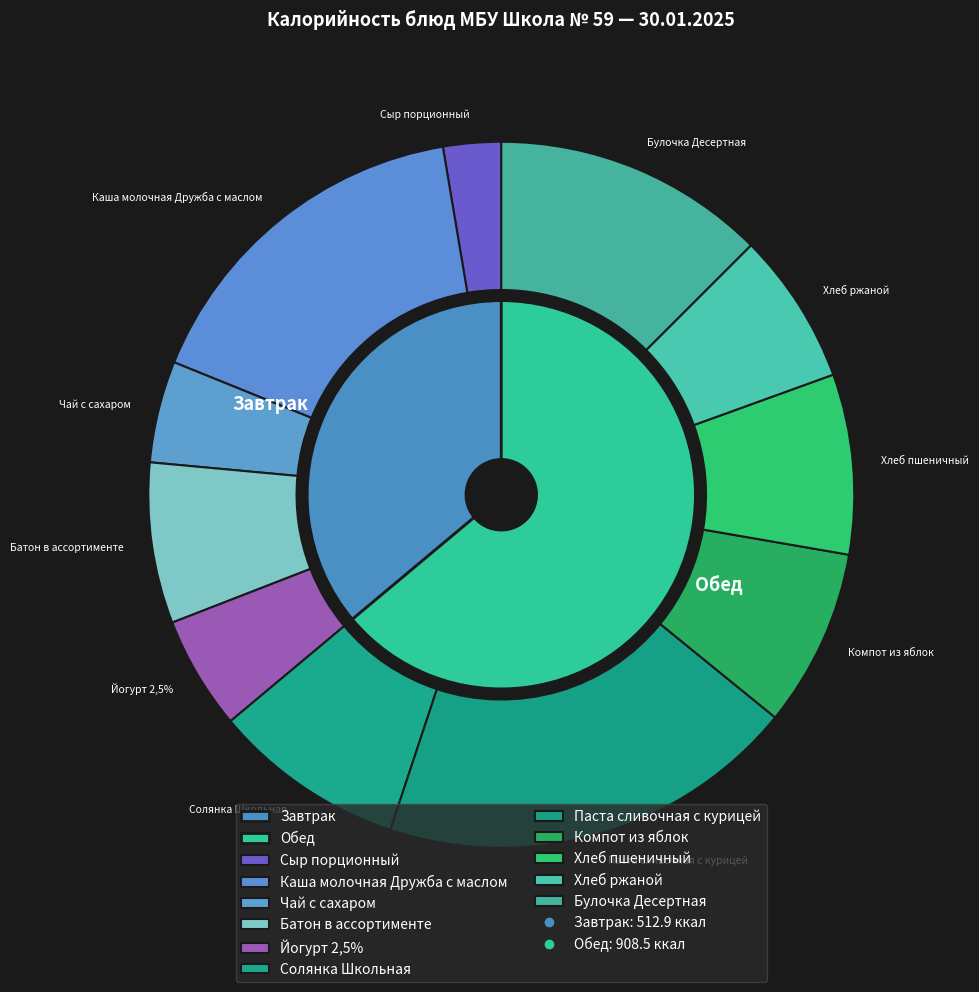

Count the number of slices in the pie.

11